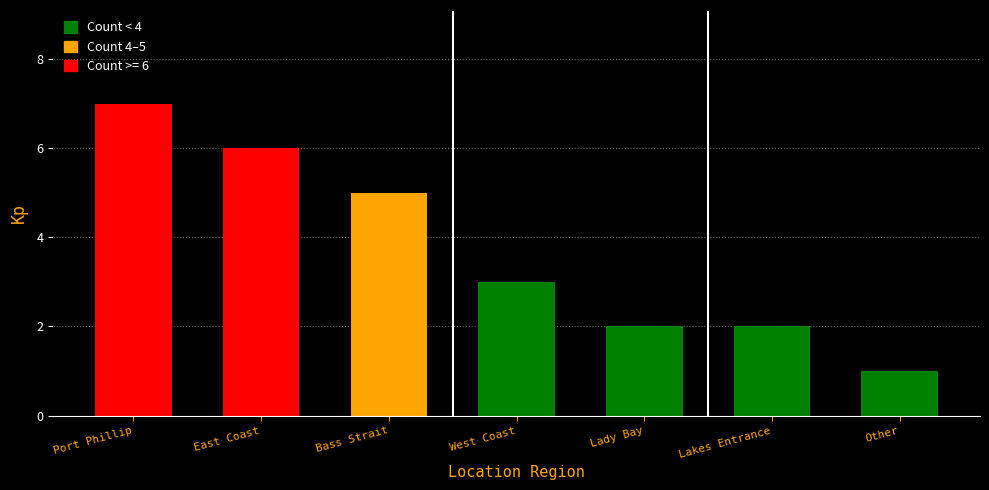

Count the number of data series in this chart.

1